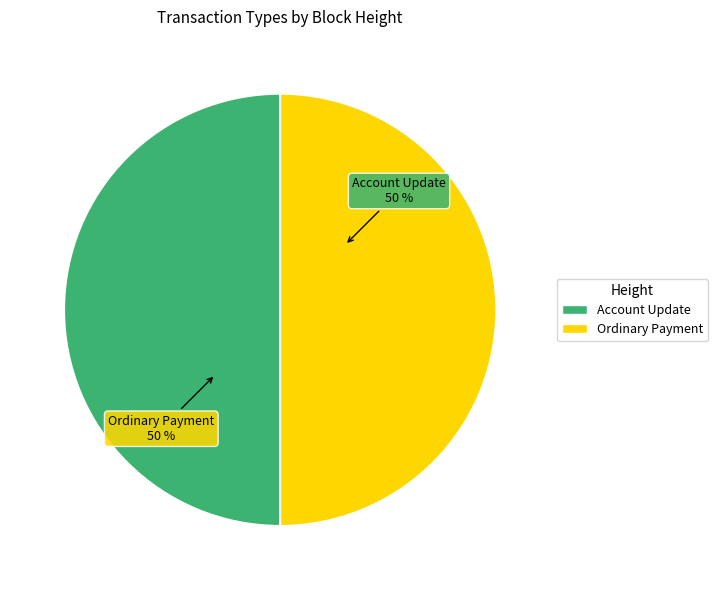

What is the ratio of the value at Account Update to the value at Ordinary Payment?

1.0